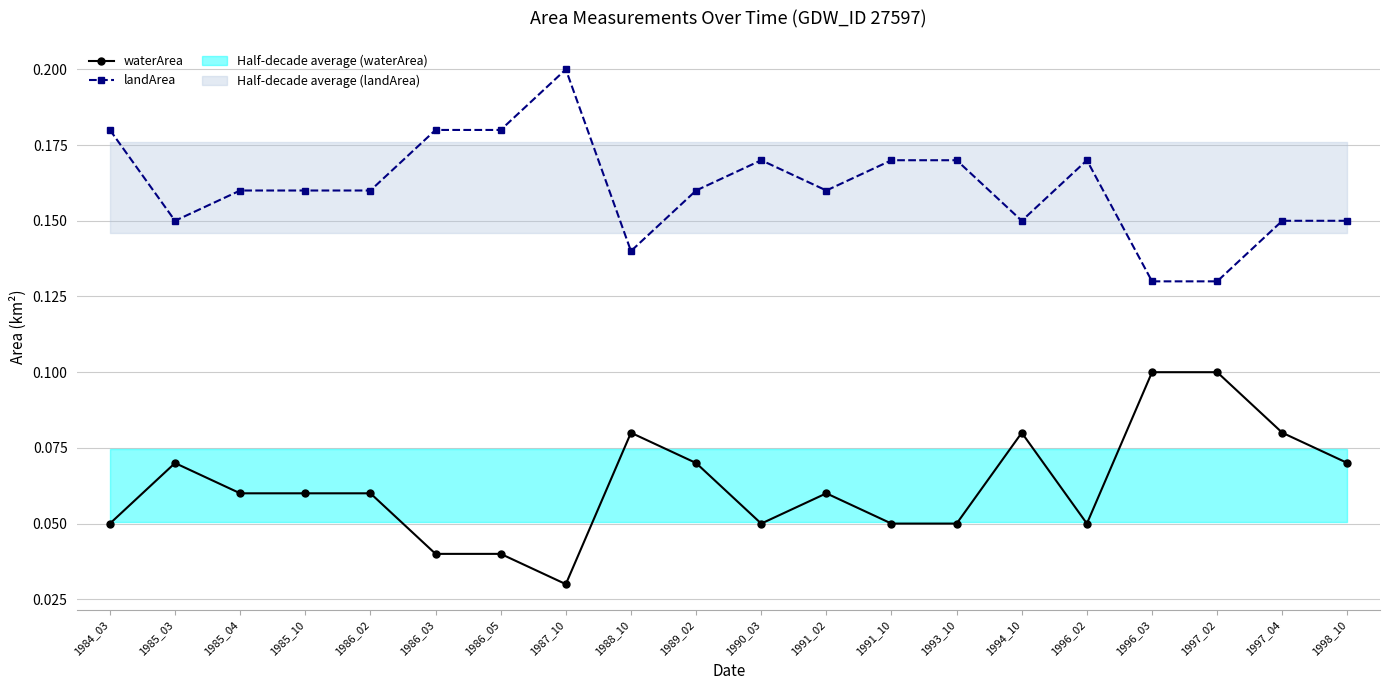

Does the chart have visible grid lines?

Yes